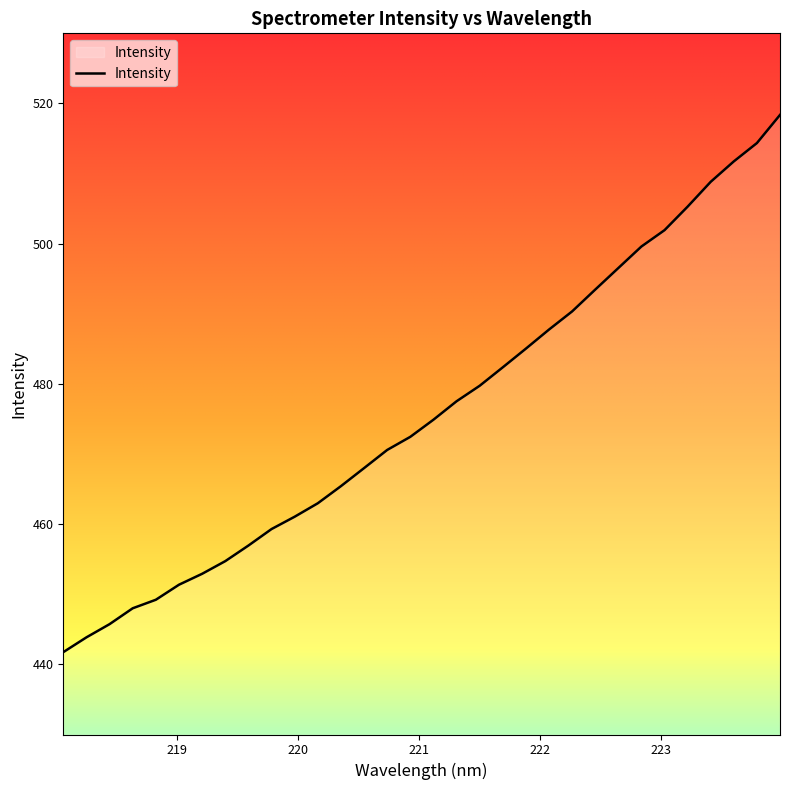

What is the minimum value shown in the chart?

441.7